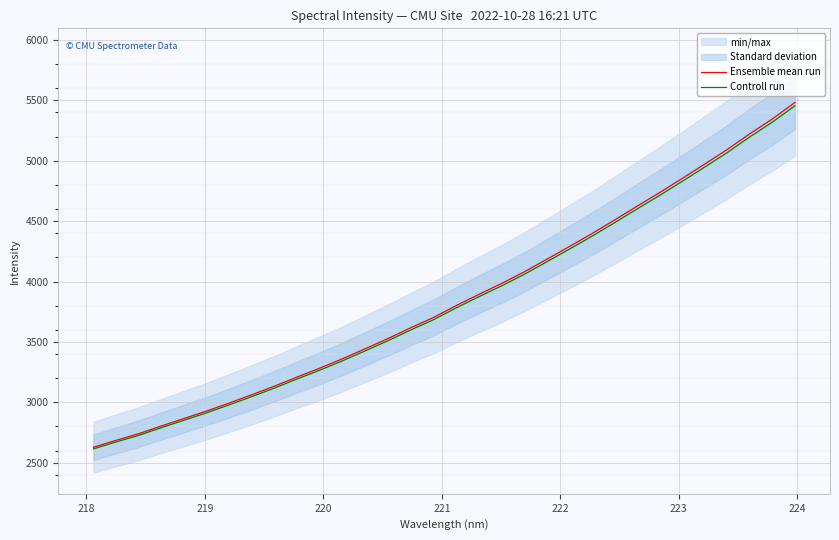

What is the minimum value for Controll run?

2614.0